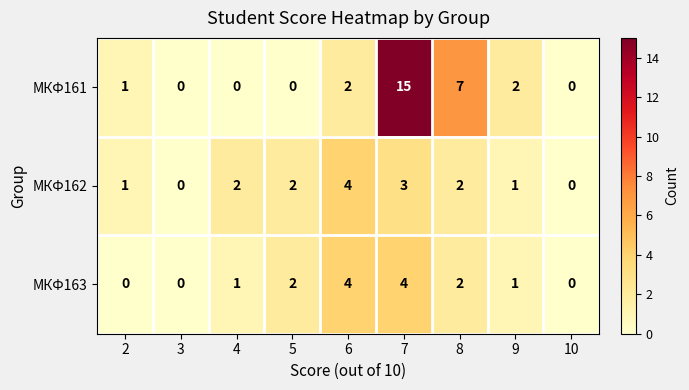

What is the average value of the МКФ161 series?

3